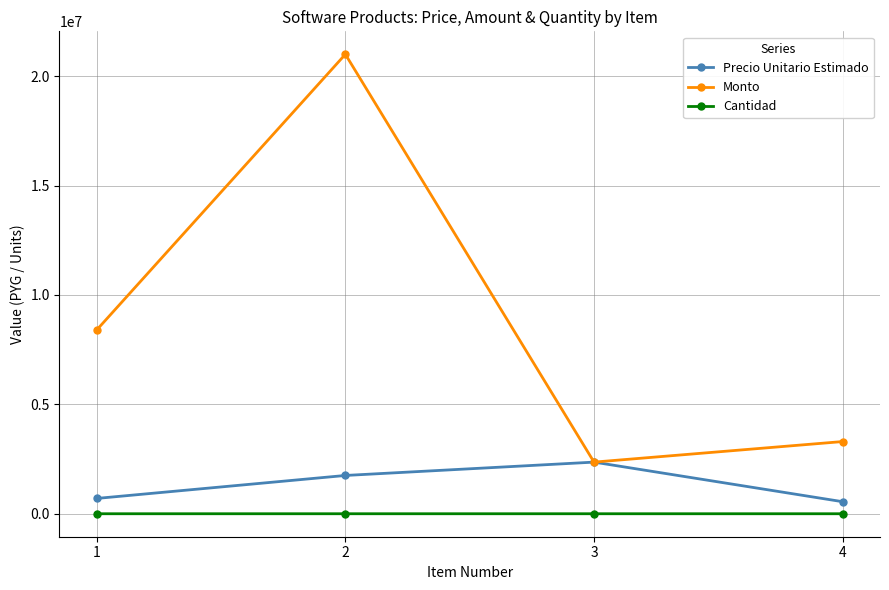

True or false: Cantidad and Precio Unitario Estimado intersect in this chart.

False